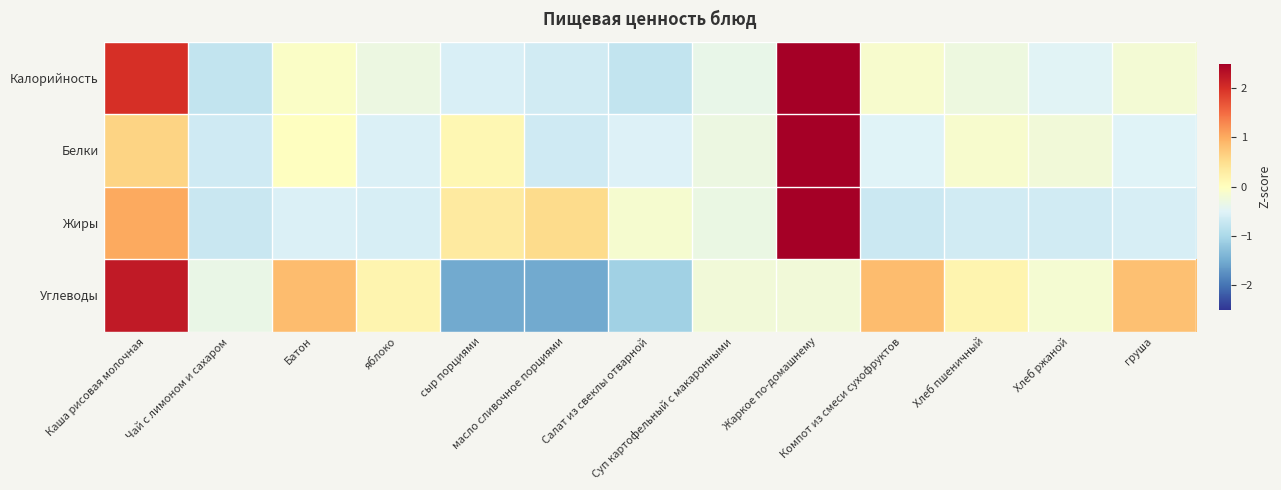

List the series in order of their overall mean, lowest first.

Углеводы, Белки, Калорийность, Жиры